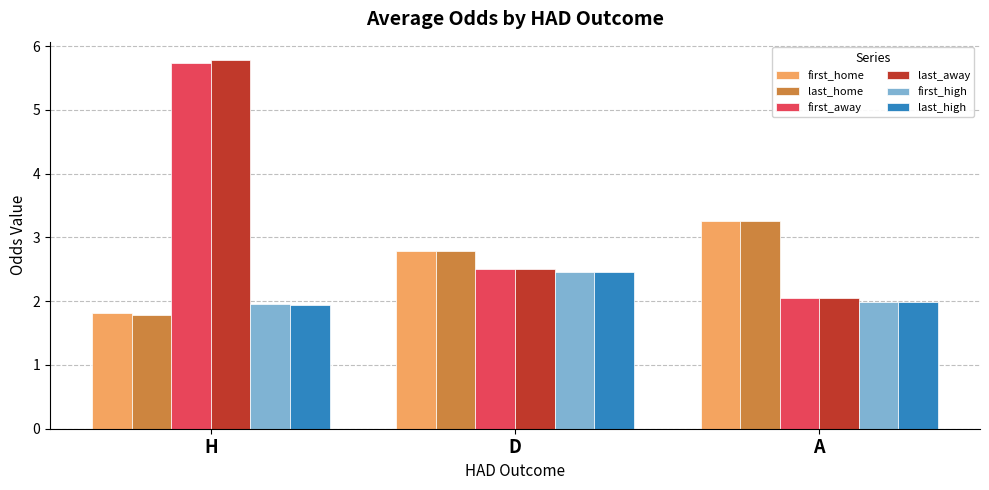

Is it true that first_away equals 5.7 at H?

True